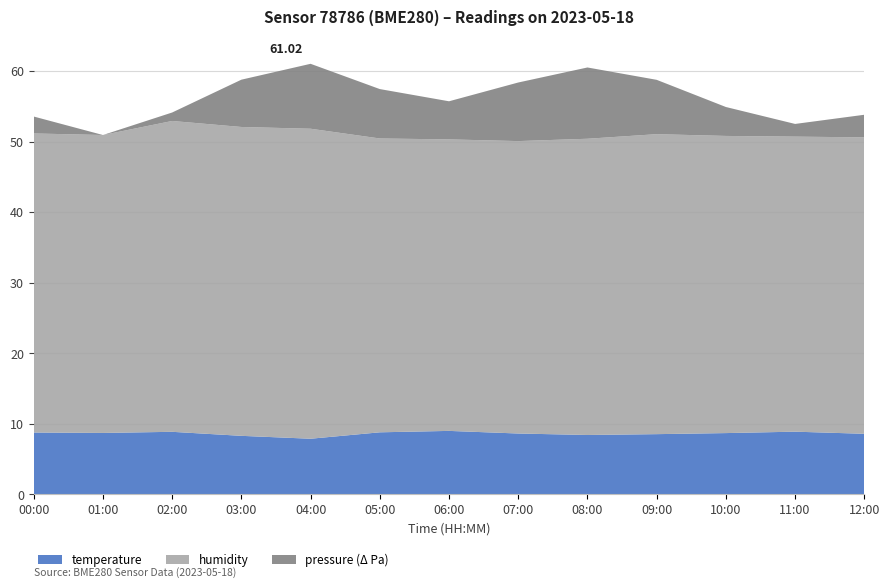

What is the total value across all series at 01:00?

50.9